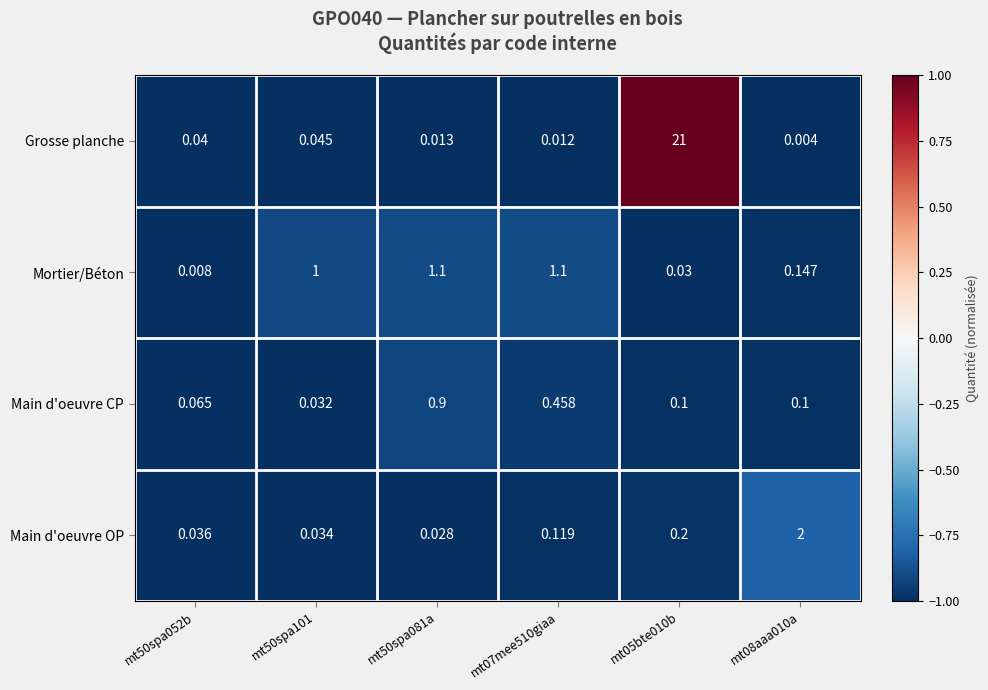

Which series has the widest spread of values?

Grosse planche